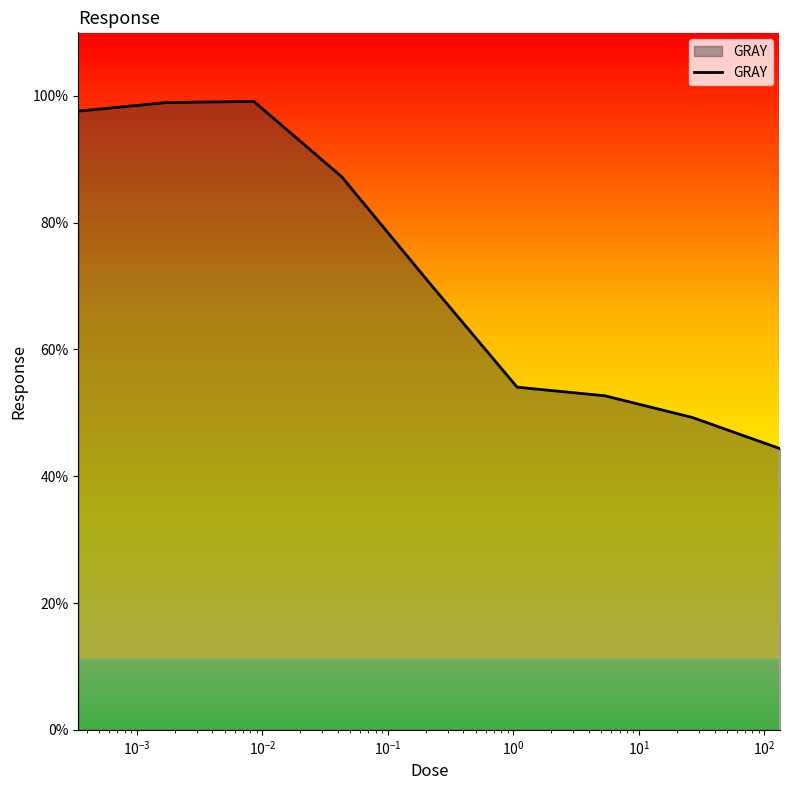

Count the number of values greater than 70.

5